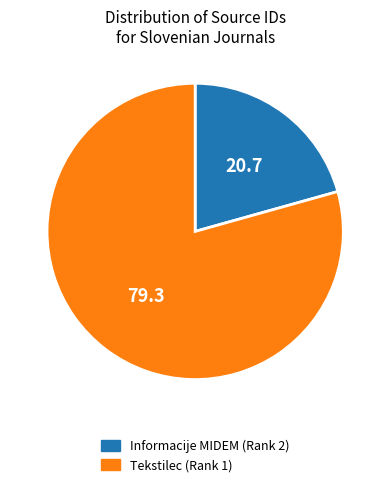

Which has a higher value, Informacije MIDEM (Rank 2) or Tekstilec (Rank 1)?

Tekstilec (Rank 1)